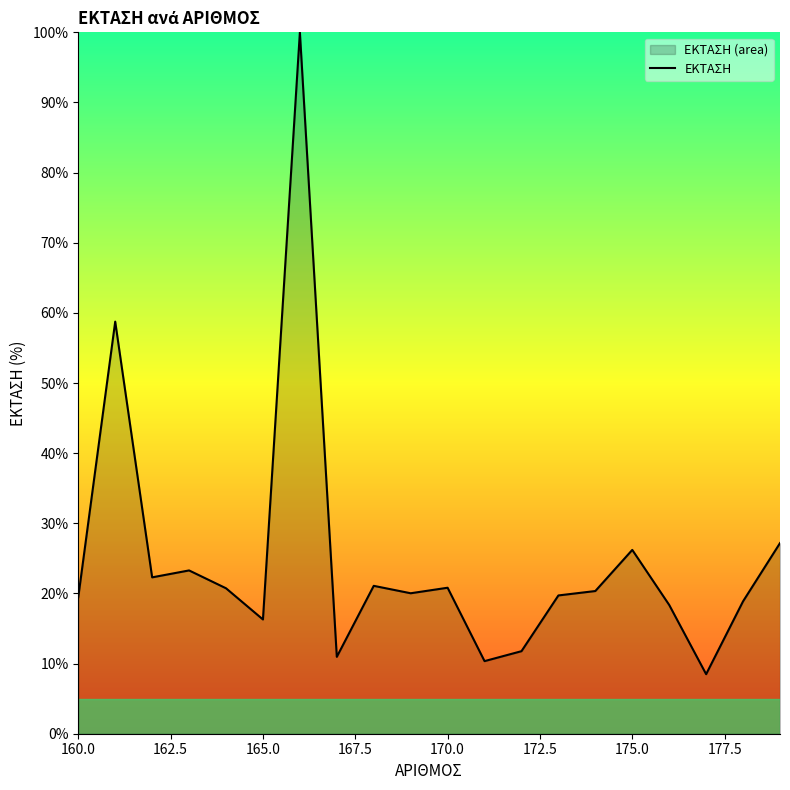

The value at 165.0 is 6.4. True or false?

False